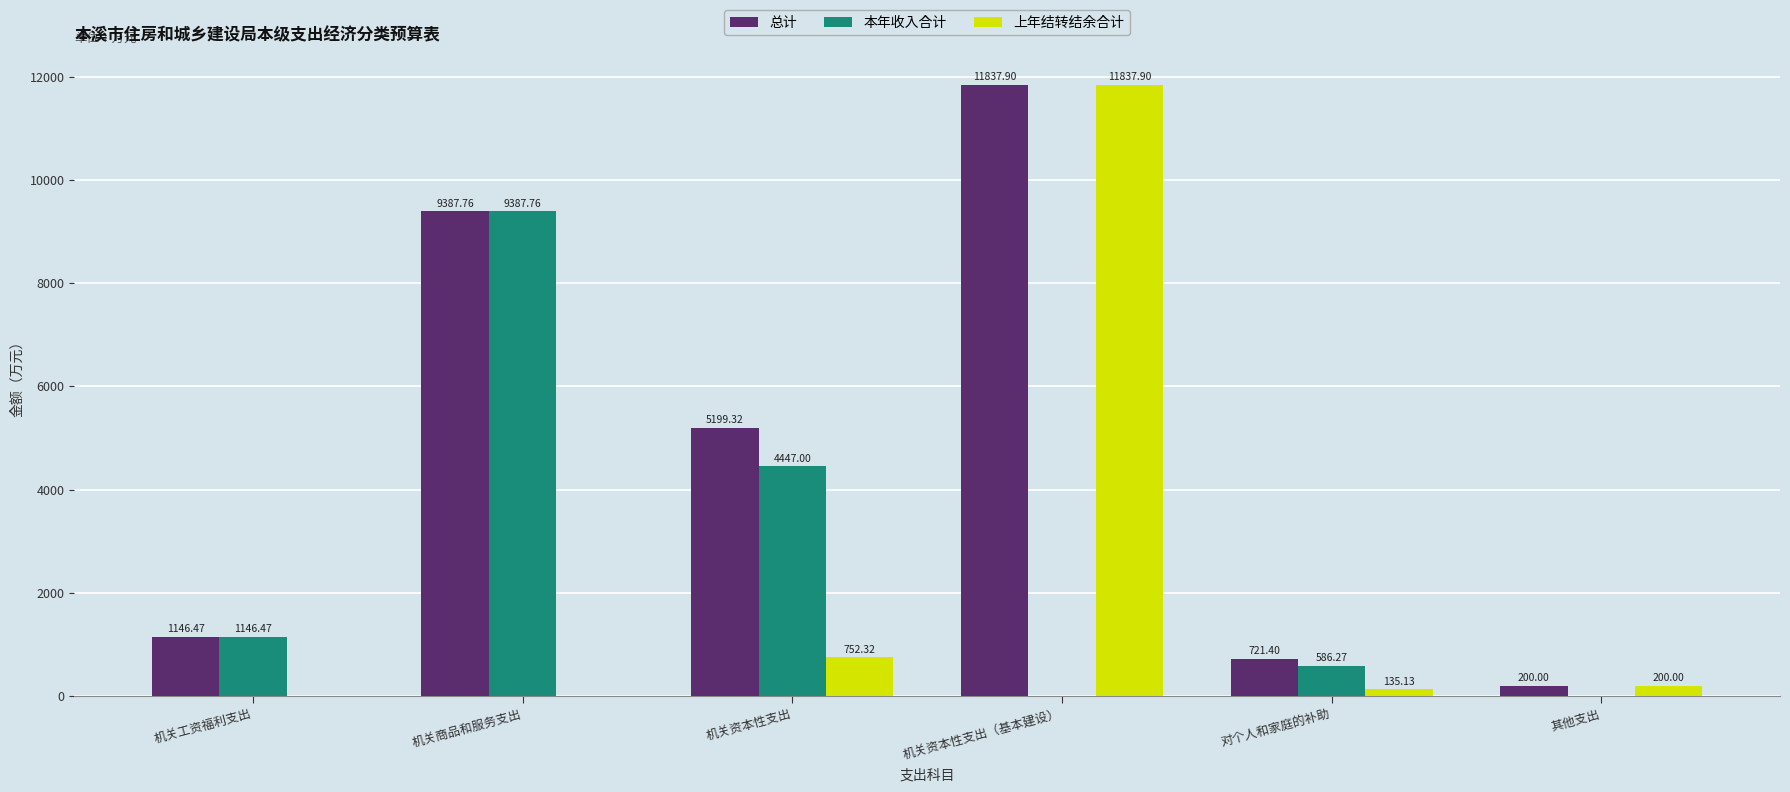

Where is 本年收入合计 nearest to the value 4693?

机关资本性支出